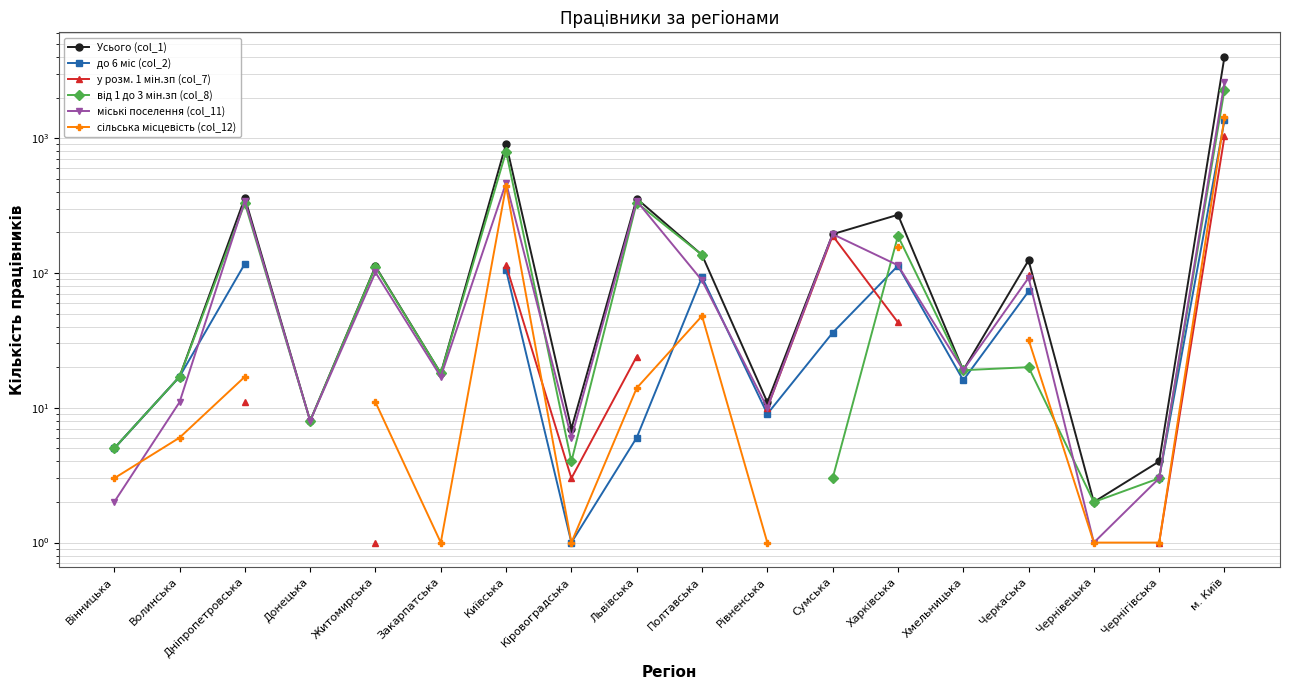

At which label does від 1 до 3 мін.зп (col_8) first exceed 20?

Дніпропетровська